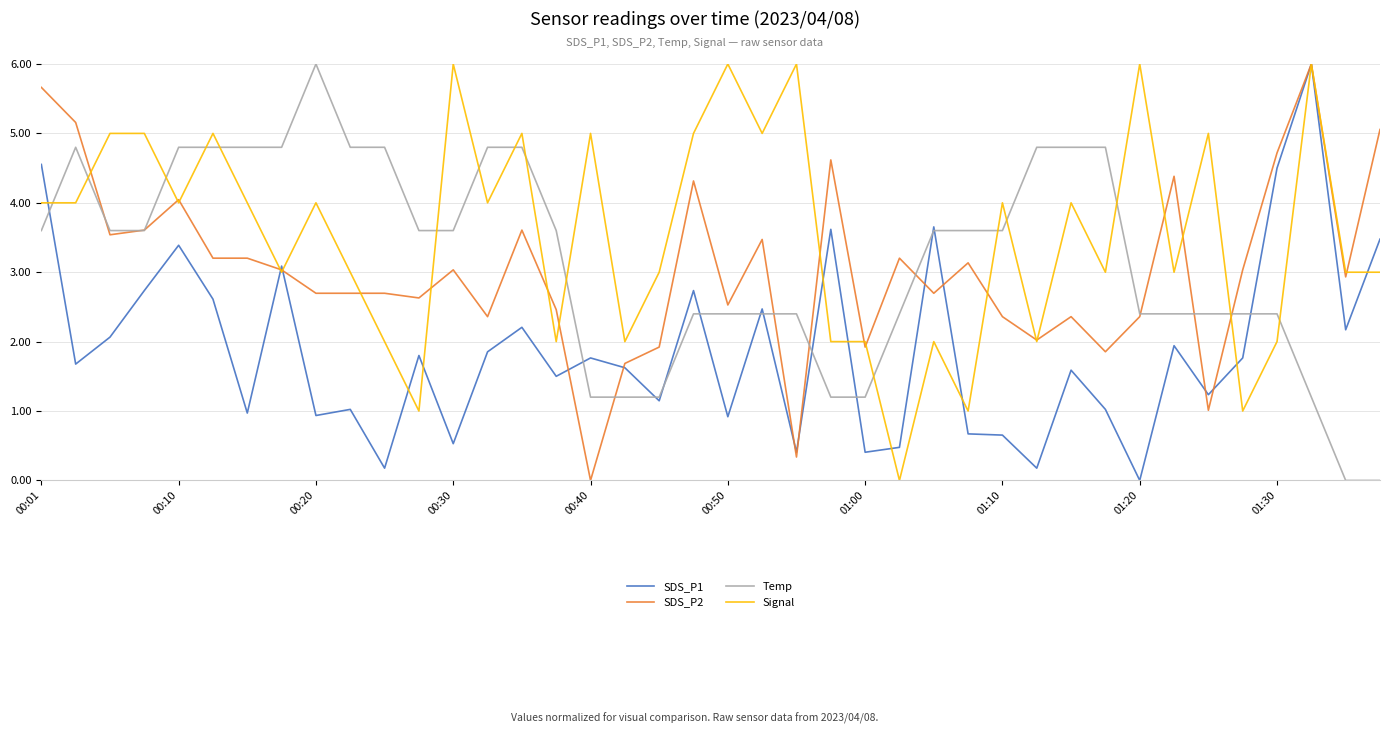

True or false: SDS_P1 has more than 2 interior local peaks.

True